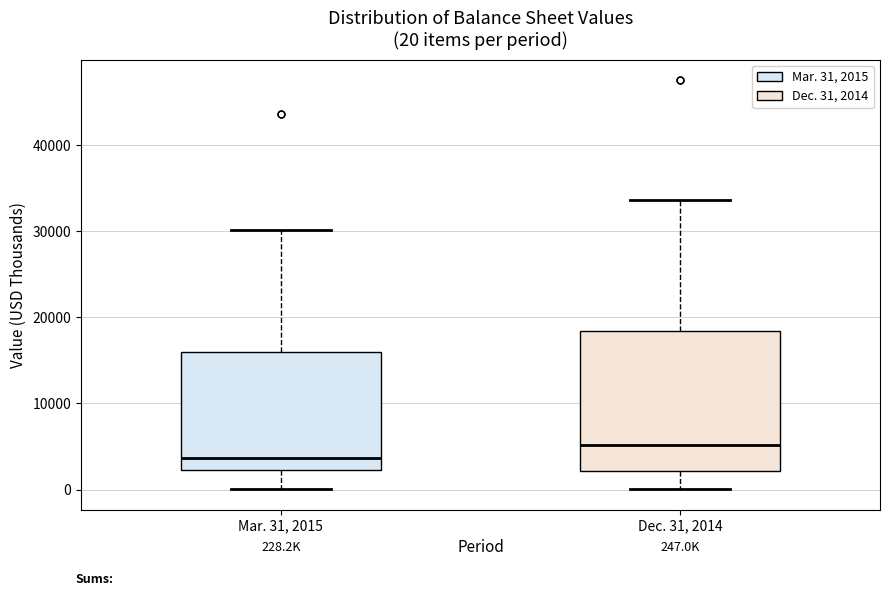

Which box is the tallest, from its lower edge to its upper edge?

Dec. 31, 2014